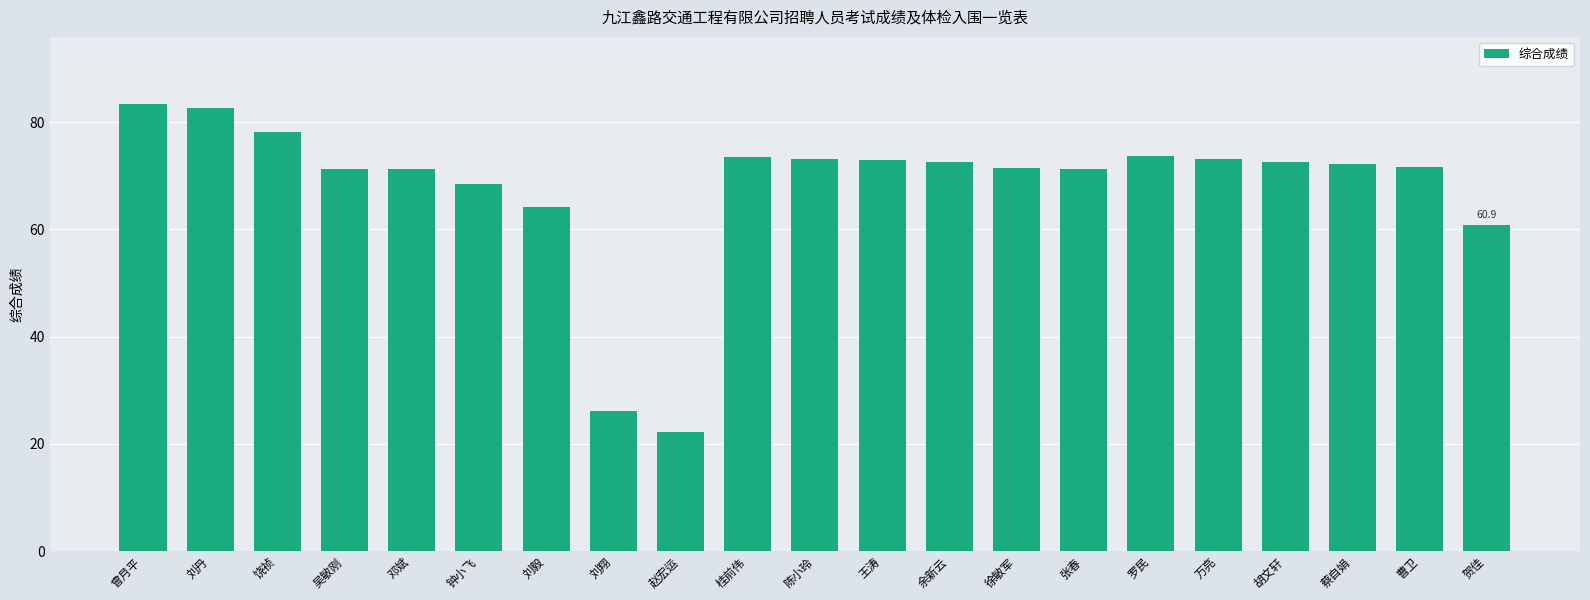

What is the minimum value shown in the chart?

22.3